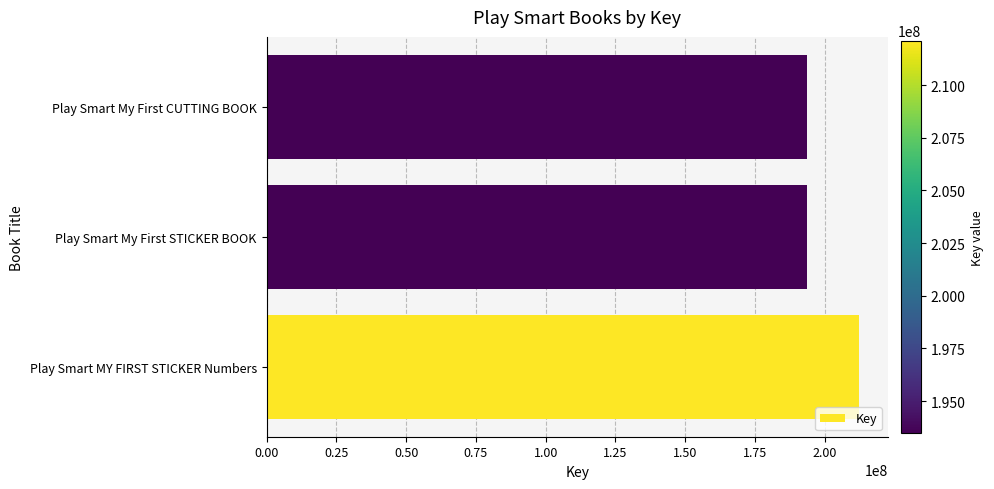

What is the change in value from Play Smart MY FIRST STICKER Numbers to Play Smart My First STICKER BOOK?

-18638650